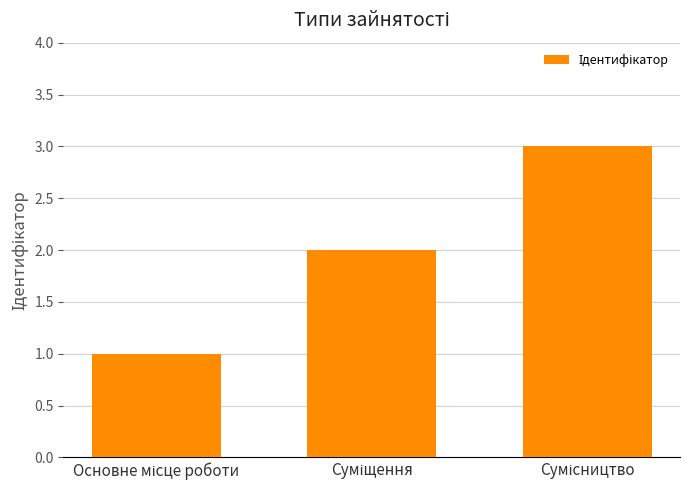

What is the sum of all values?

6